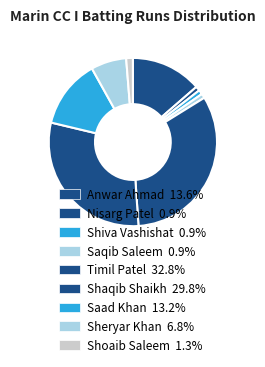

What is the smallest slice in the pie chart?

Nisarg Patel